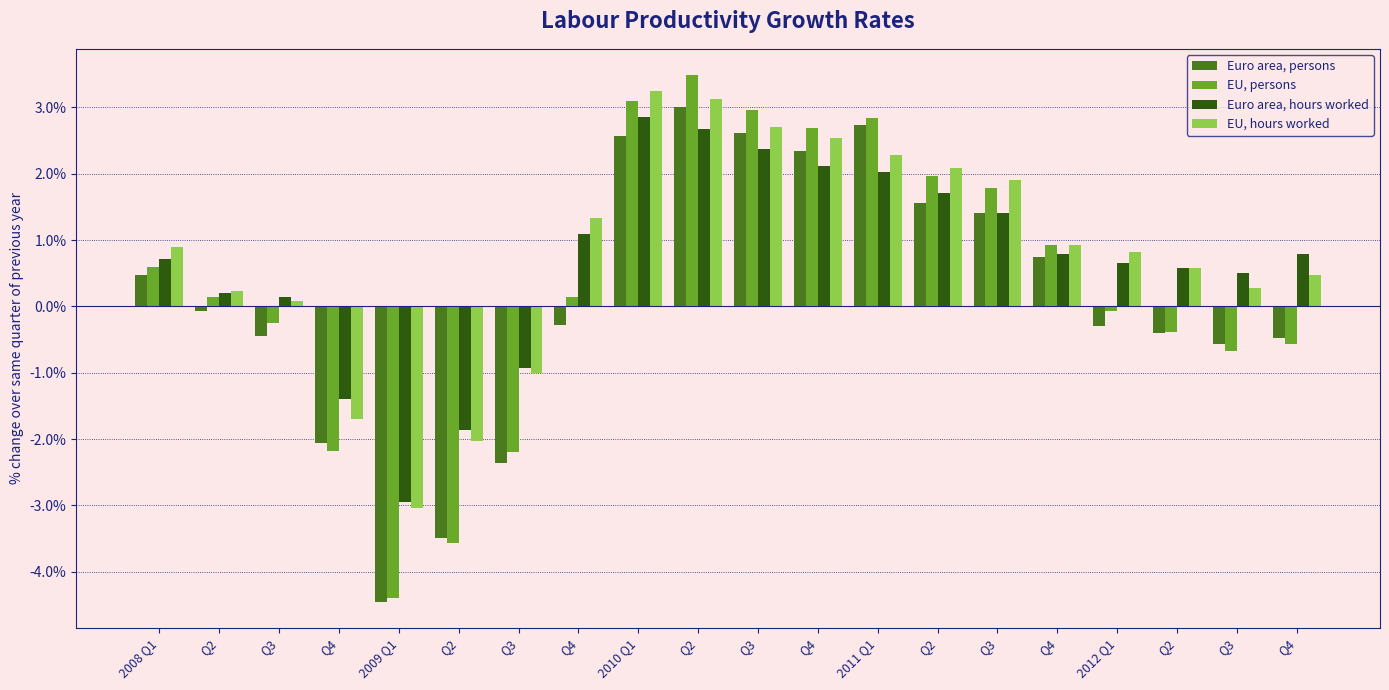

What is the spread (max minus min) of values at Q4?

0.8